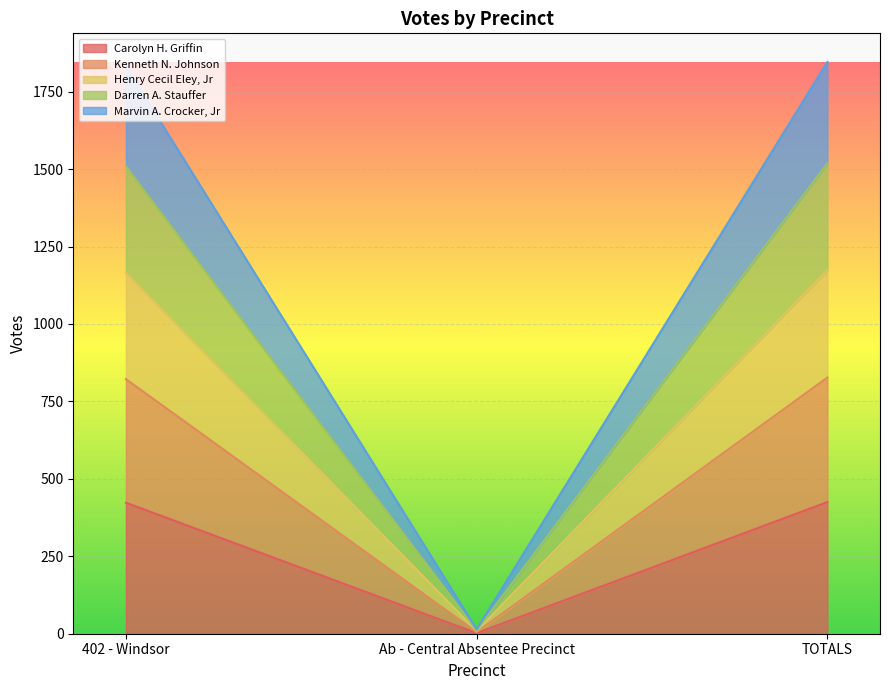

At which label does Carolyn H. Griffin reach its minimum?

Ab - Central Absentee Precinct